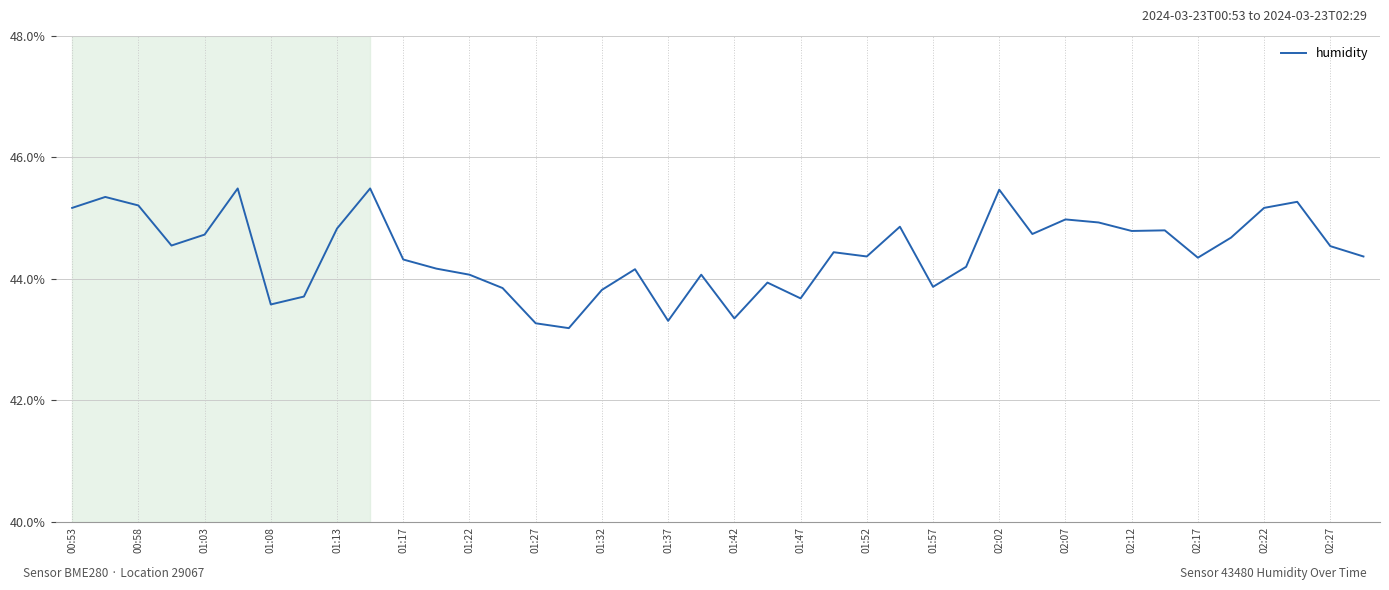

What is the difference between the maximum and minimum values?

2.3